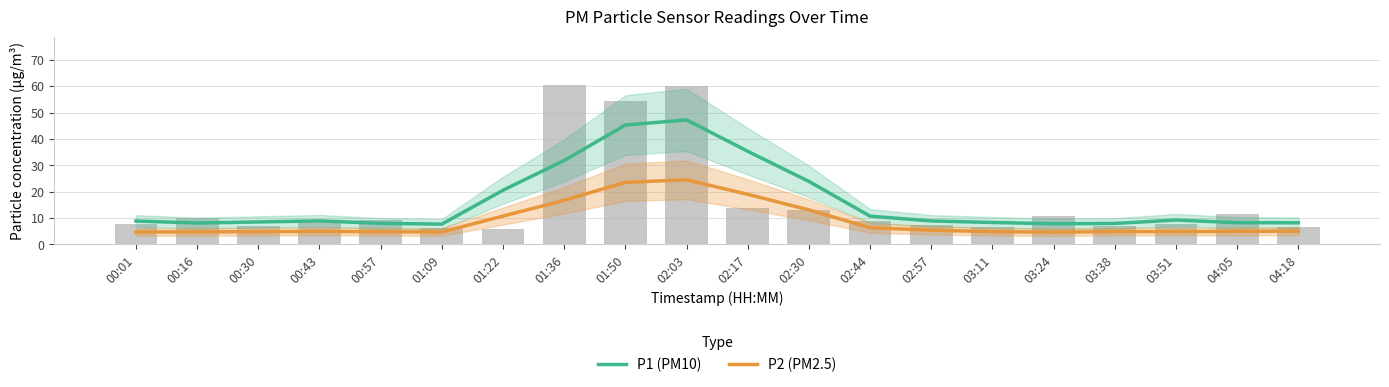

How many groups of bars are there?

20